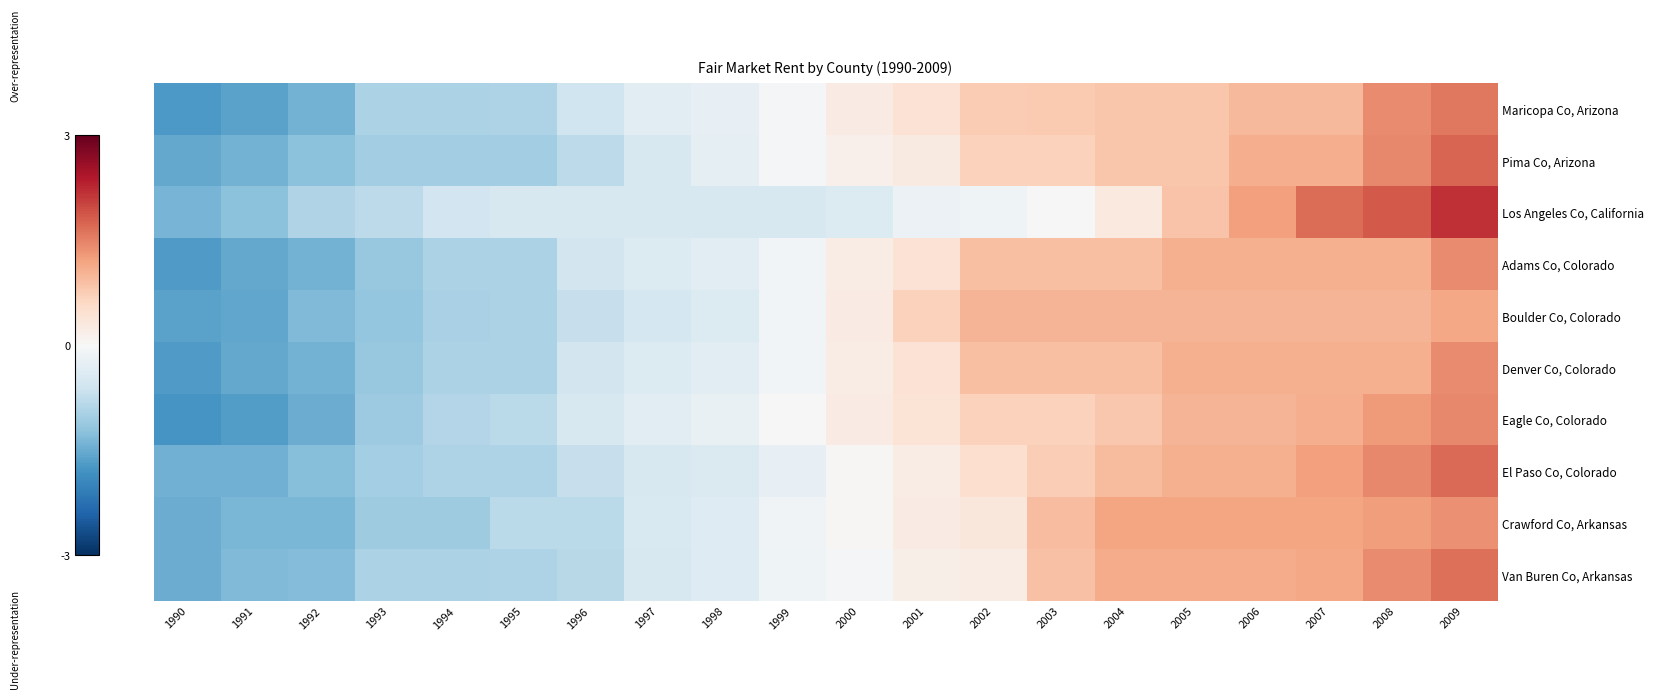

Count the number of categories in the chart.

20